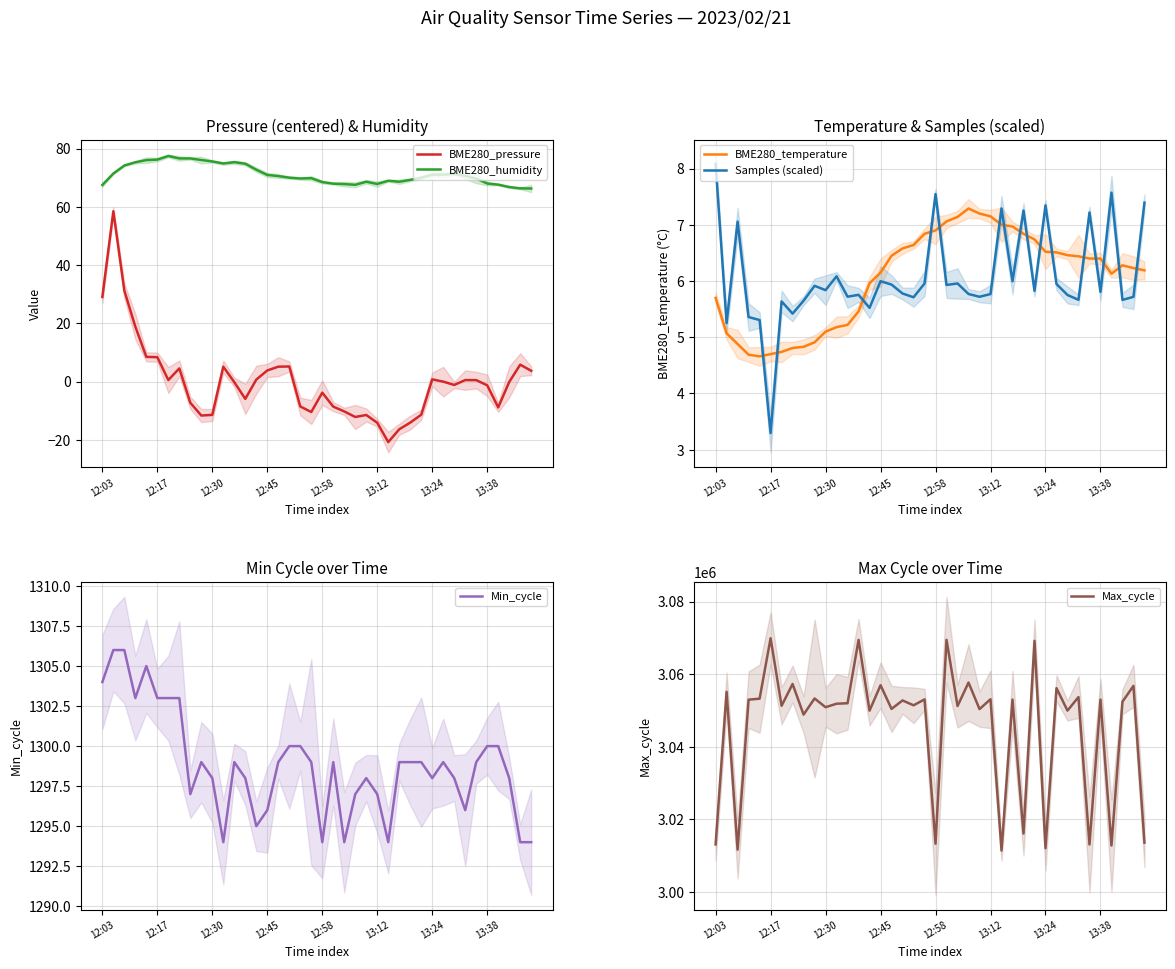

True or false: Min_cycle has more than 1 points higher than both neighbors.

True